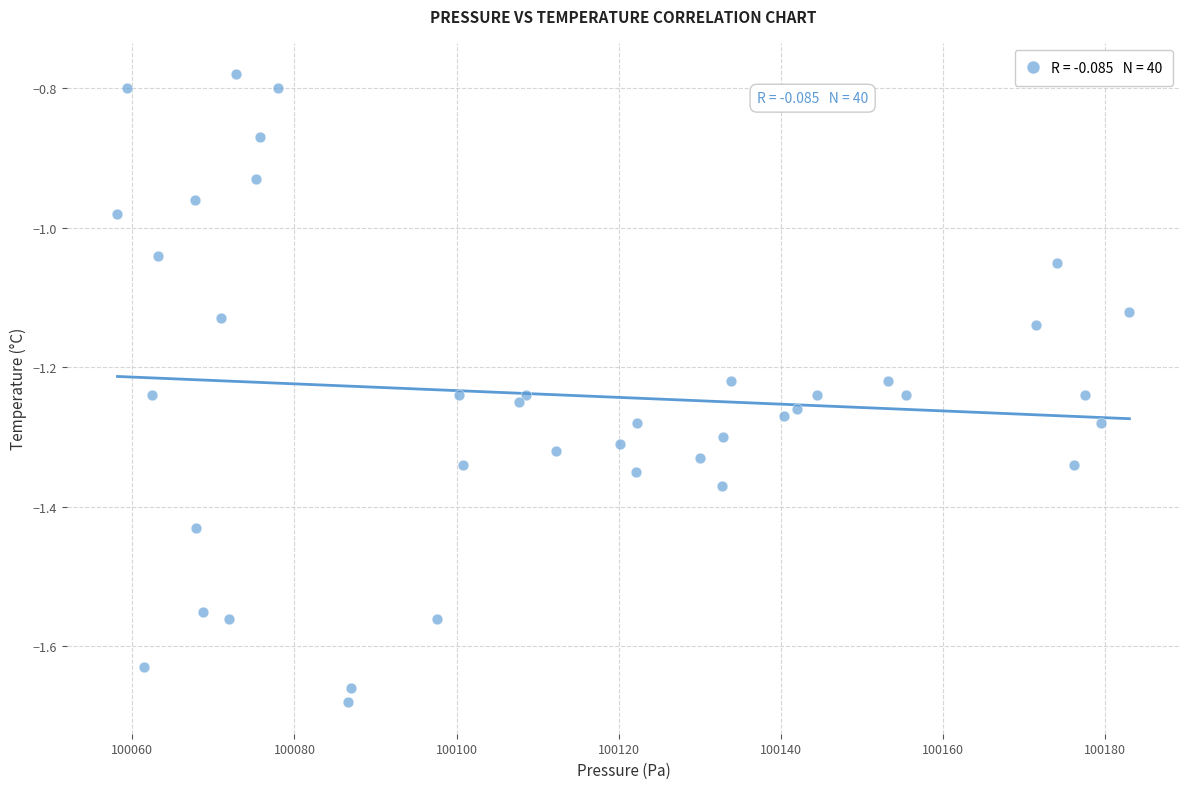

What is the range of Y values (max minus min)?

0.9